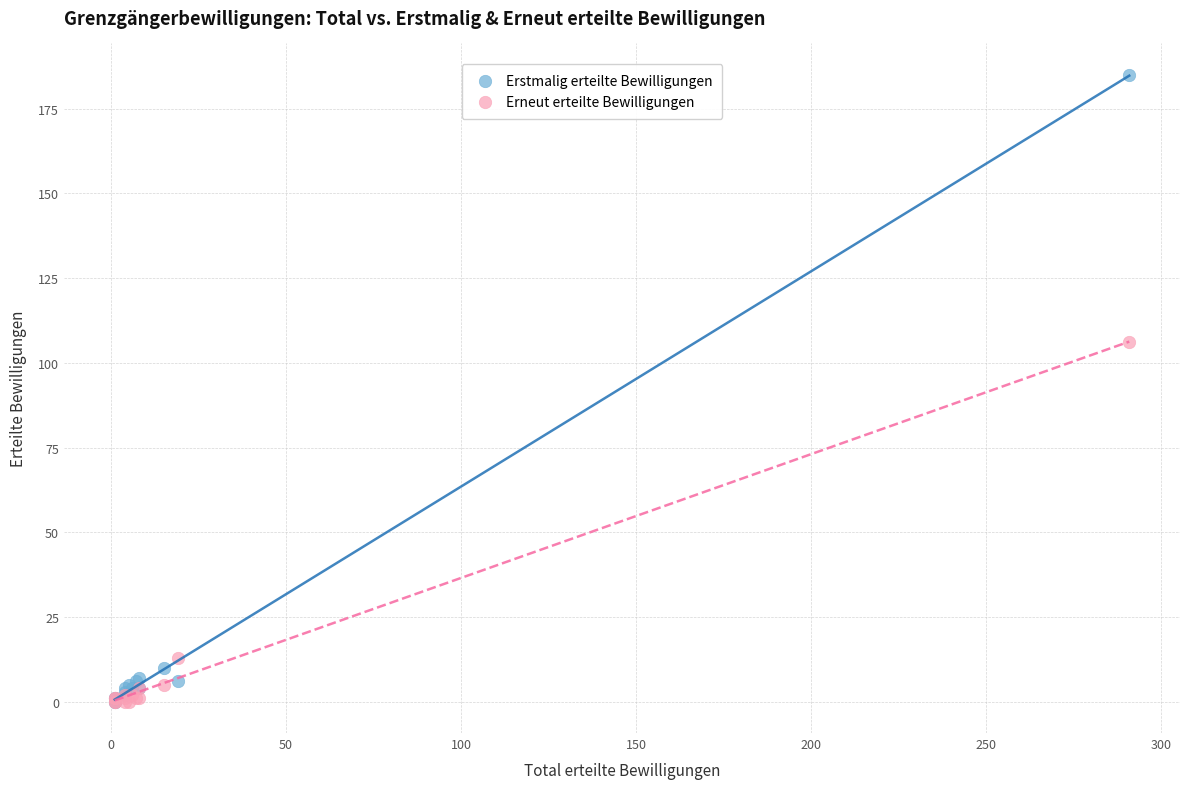

In the Erstmalig erteilte Bewilligungen series, what Y value is closest to 92?

10